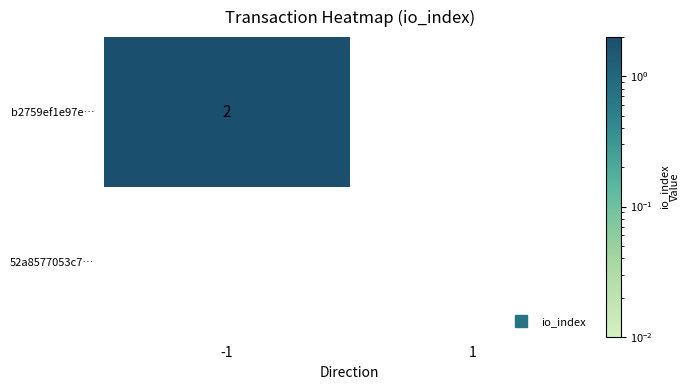

List the series in order of their peak value, lowest first.

52a8577053c73edd6e968abeb2bdb853bdfaf03, b2759ef1e97e7f67350ee05e6434d680ecc30d9